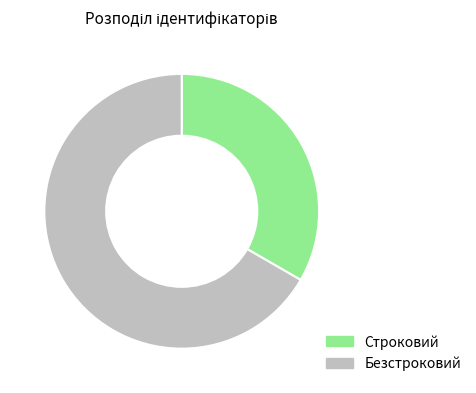

Do Безстроковий and Строковий together represent more than half of the pie?

Yes